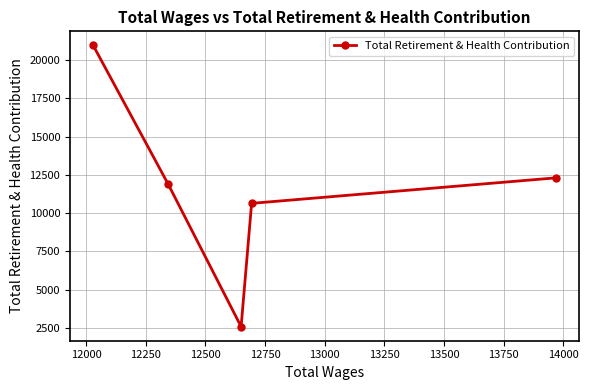

What is the difference between the second highest and second lowest values?

1666